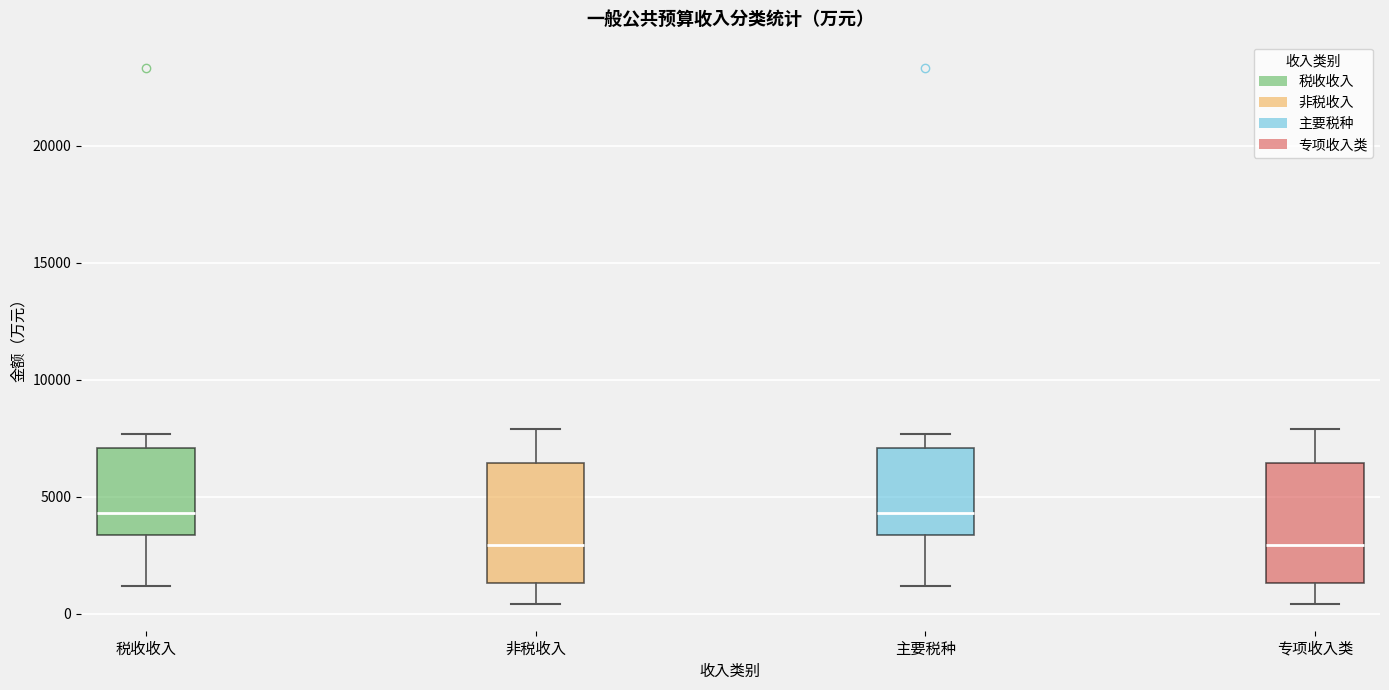

Where is the lower edge of the box for 税收收入 on the y-axis? The values are not printed on the chart, so give them approximately, as read against the axis.

3500